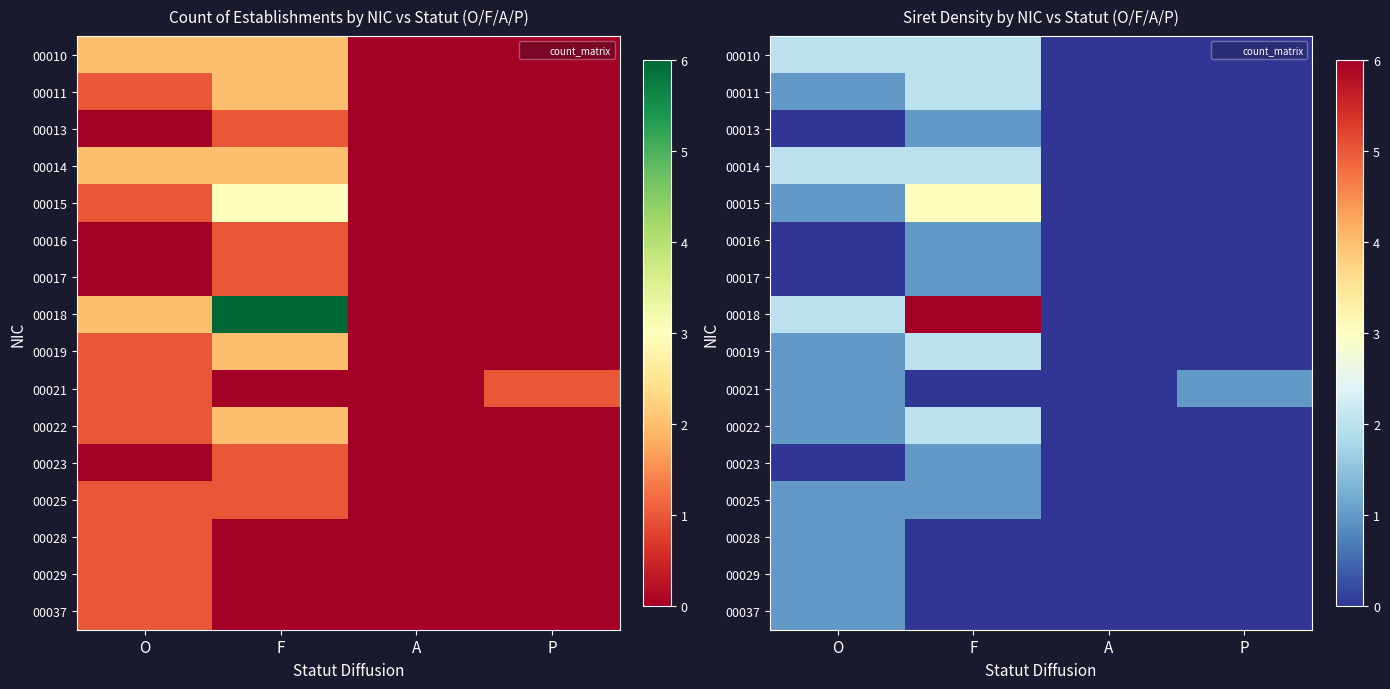

Is it true that 00011 equals 2 at F?

True